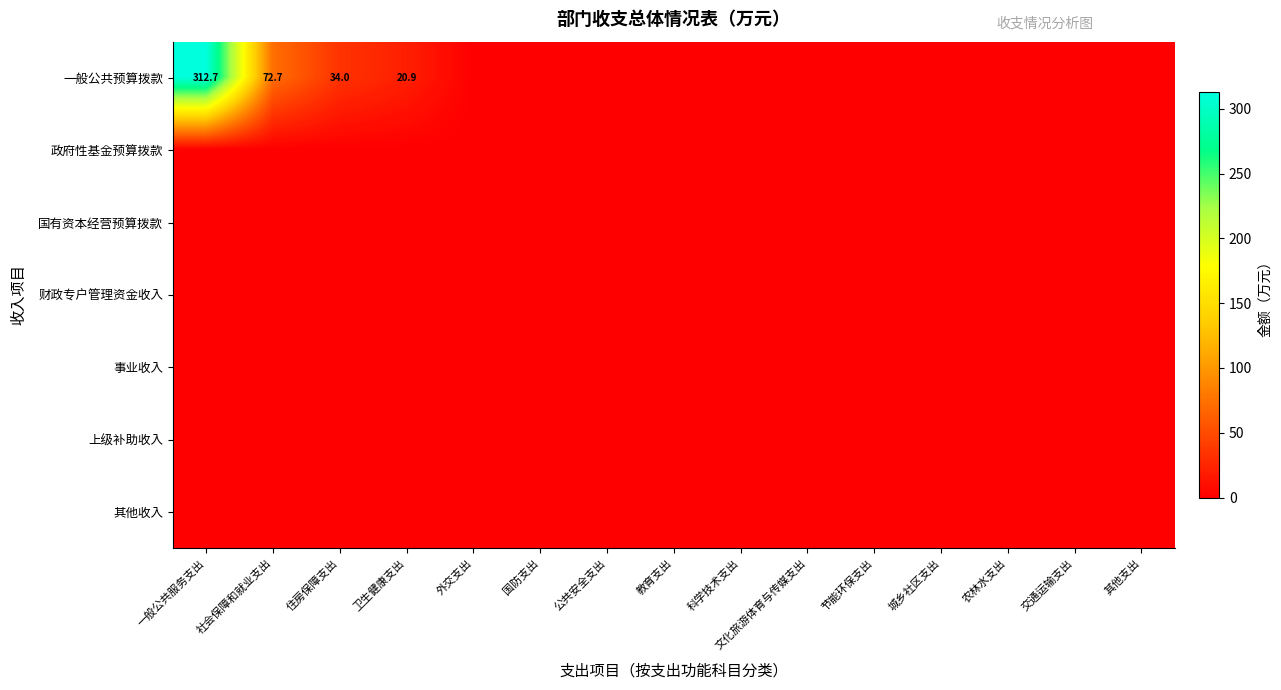

Which series has the largest range (max minus min)?

一般公共预算拨款